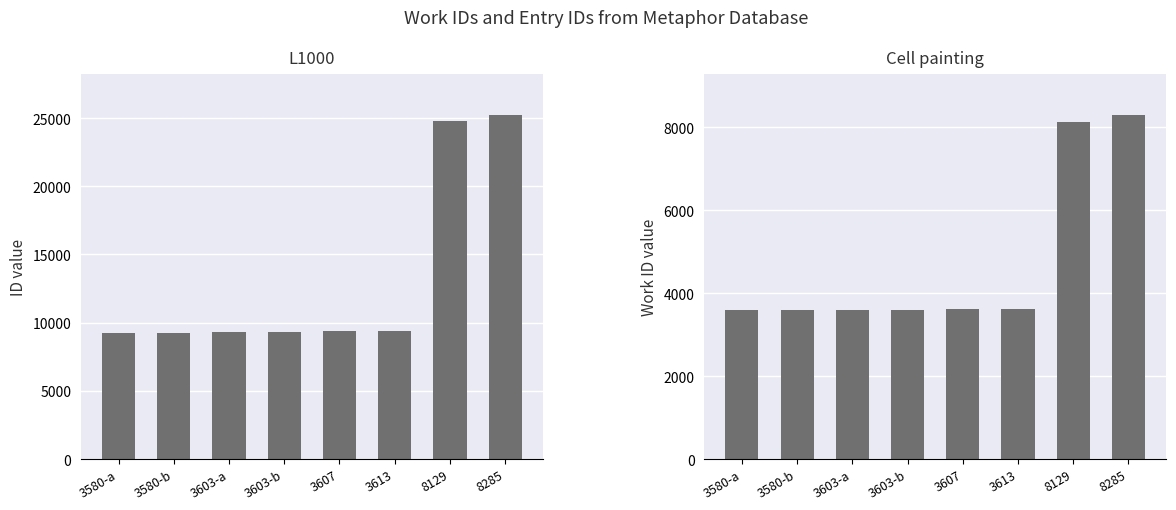

The Cell painting series shows 3603 at 3603-a. True or false?

True